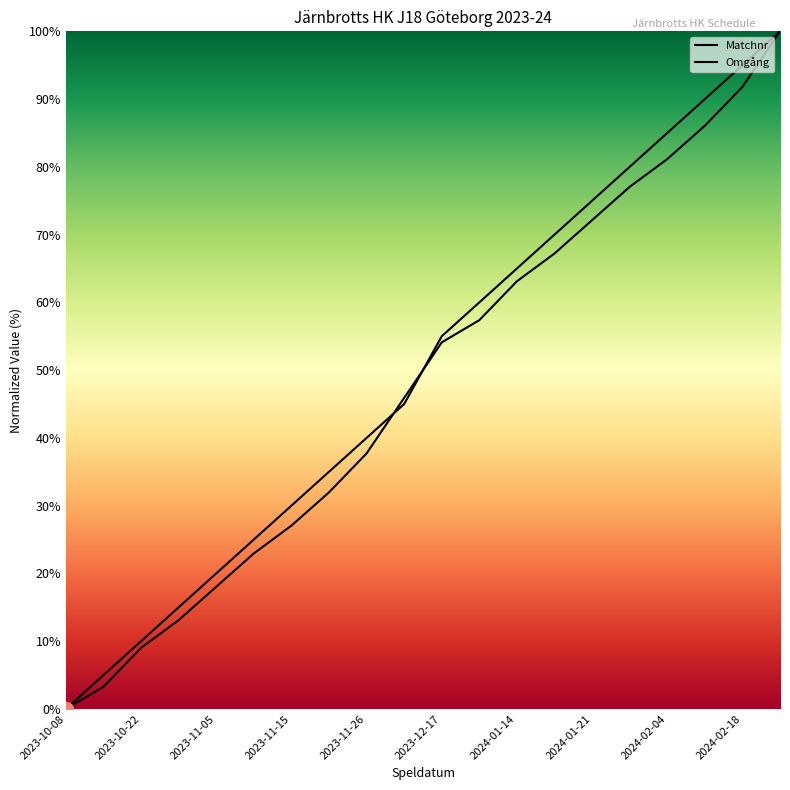

How many values in the Matchnr series exceed 54?

10